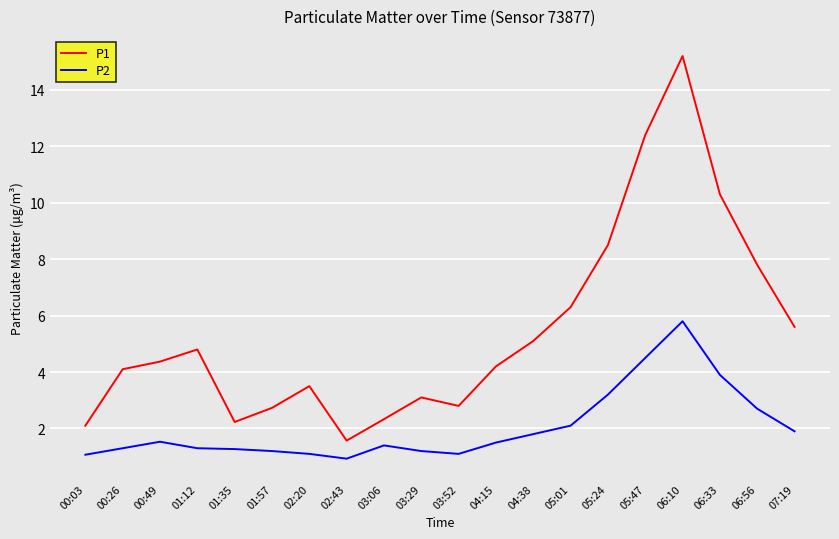

How many lines are shown in the chart?

2